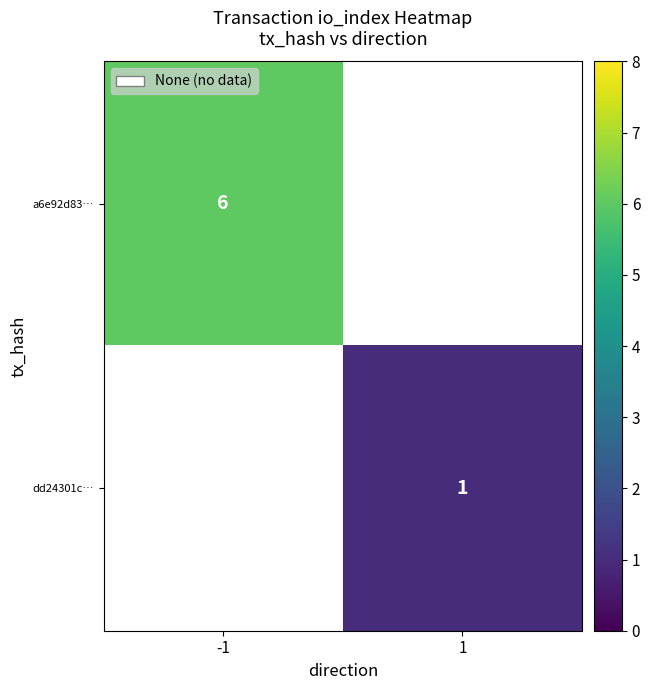

The a6e92d83… series shows 6 at -1. True or false?

True